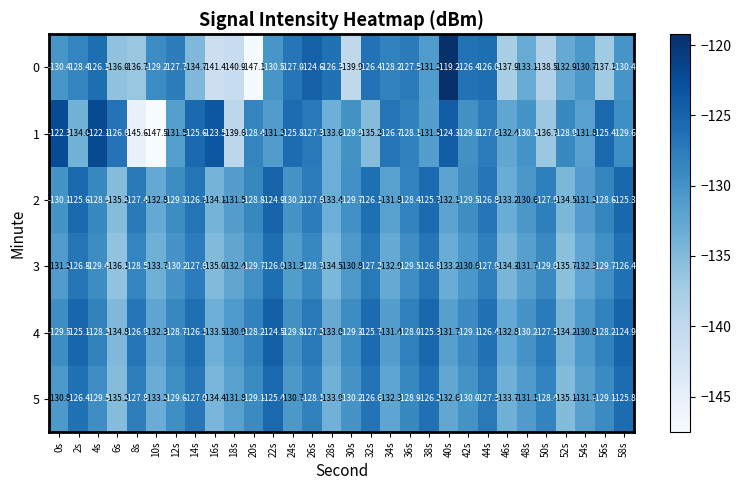

Is it true that 4 equals -52.0 at 30s?

False